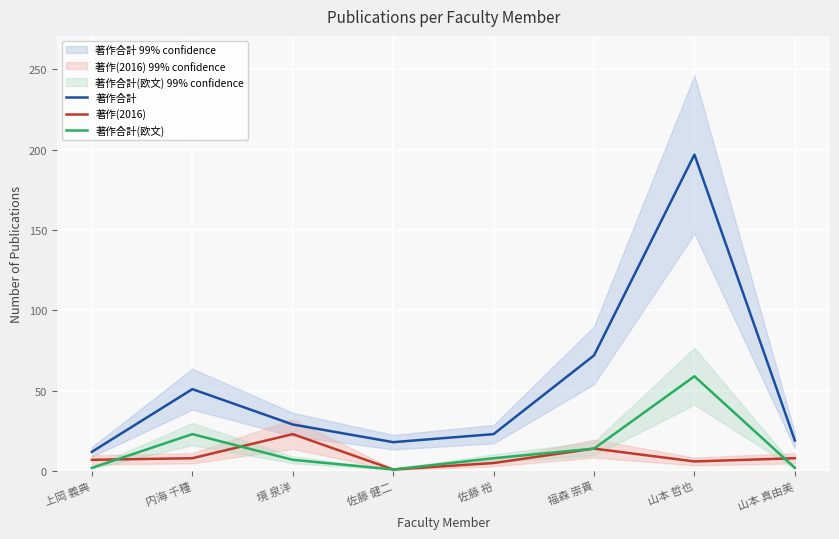

Reading left to right, extract all data points from this chart.

著作合計: 12	51	29	18	23	72	197	19
著作(2016): 7	8	23	1	5	14	6	8
著作合計(欧文): 2	23	7	1	8	14	59	2